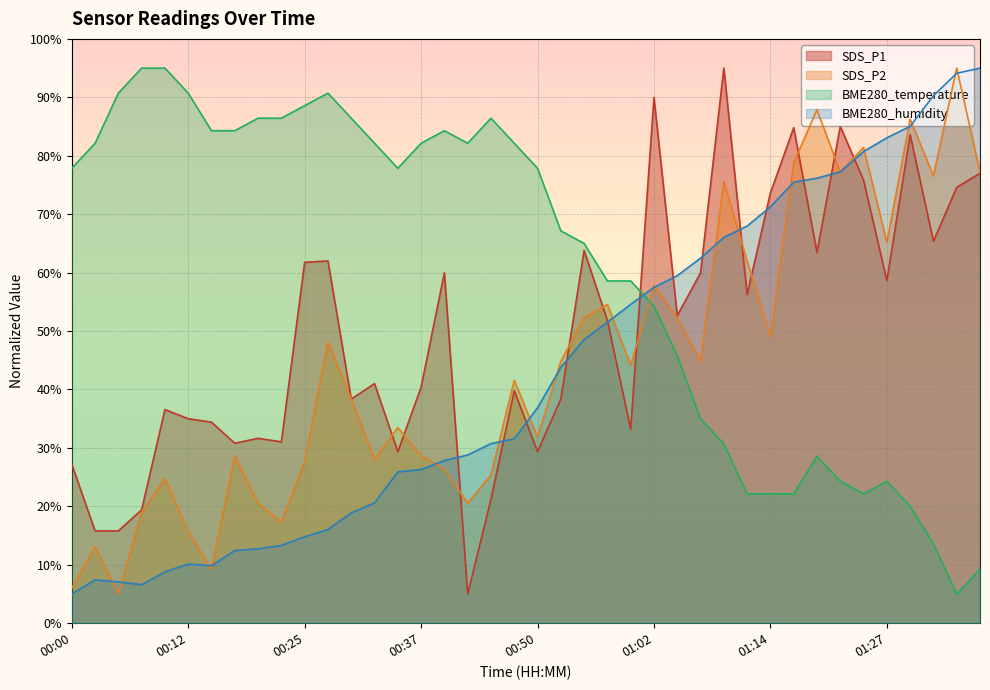

After their last crossing, which series has the higher values: SDS_P2 or BME280_temperature?

SDS_P2